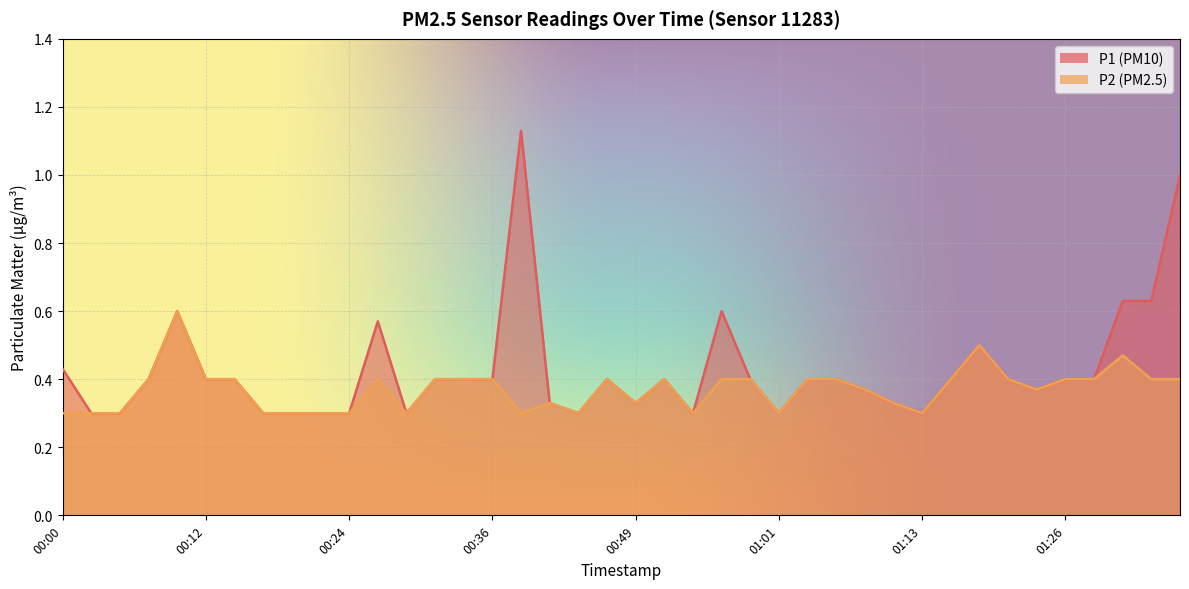

What is the label of the 34th point from the right?

00:14